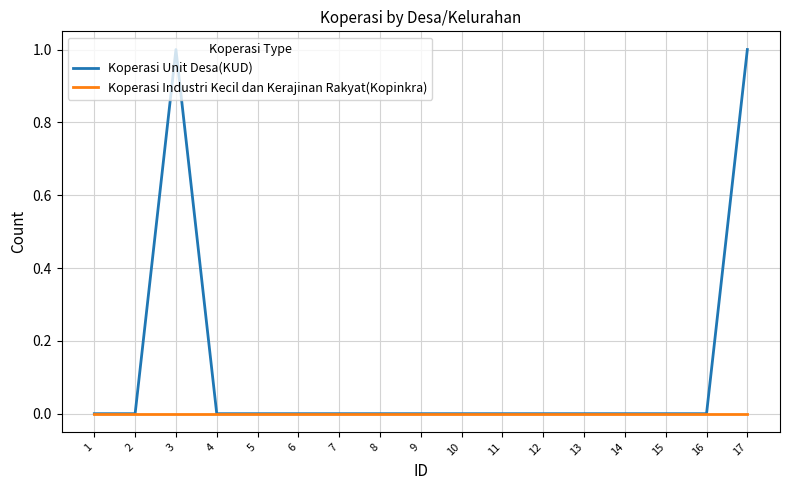

Which series has the widest spread of values?

Koperasi Unit Desa(KUD)